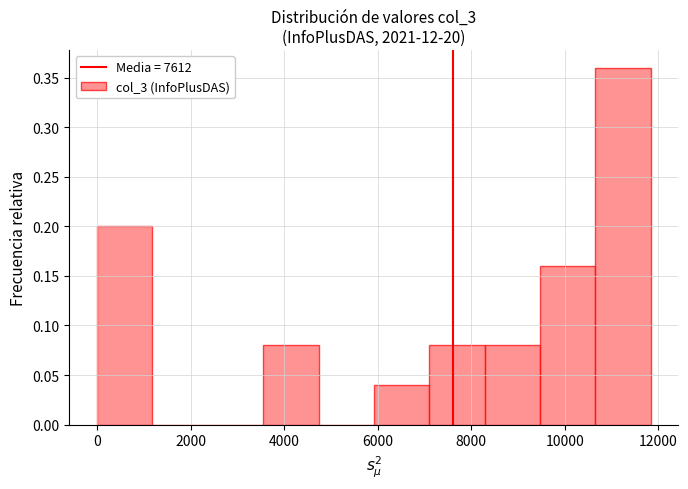

Reading left to right, transcribe this chart: for each bar, give the range it covers on the x-axis and its height. Neither the bar edges nor the heights are printed on the chart, so give them approximately, as read against the axes.

0 to 1200: 0.20
1200 to 2400: 0
2400 to 3600: 0
3600 to 4800: 0.08
4800 to 6000: 0
6000 to 7200: 0.04
7200 to 8200: 0.08
8200 to 9400: 0.08
9400 to 10600: 0.16
10600 to 11800: 0.36